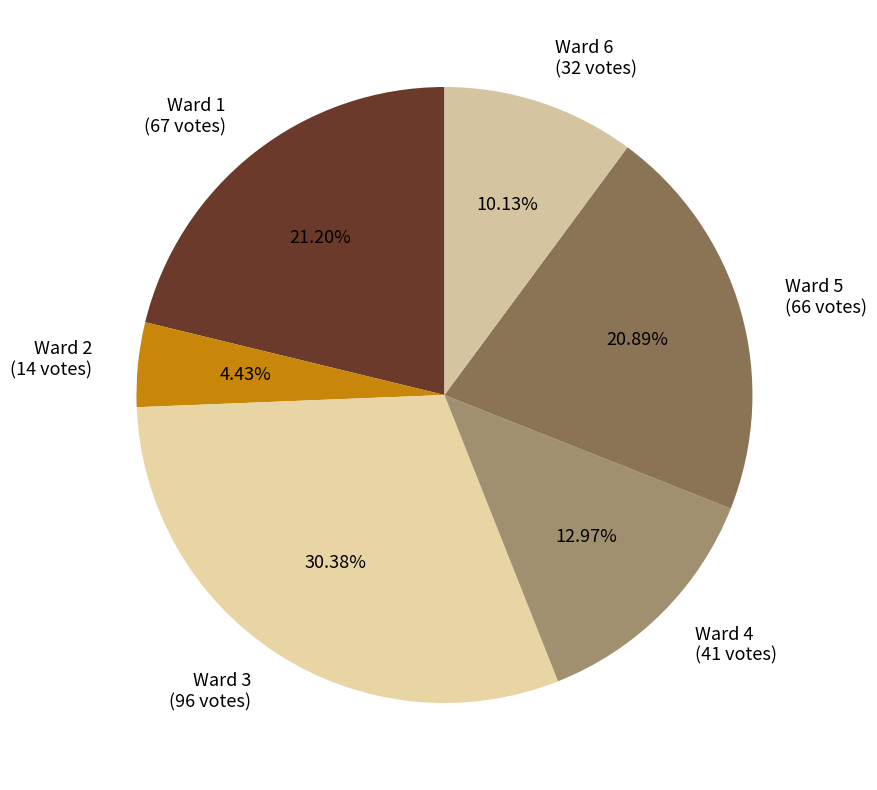

To the nearest percent, what is the combined percentage of Ward 4 and Ward 6?

23%